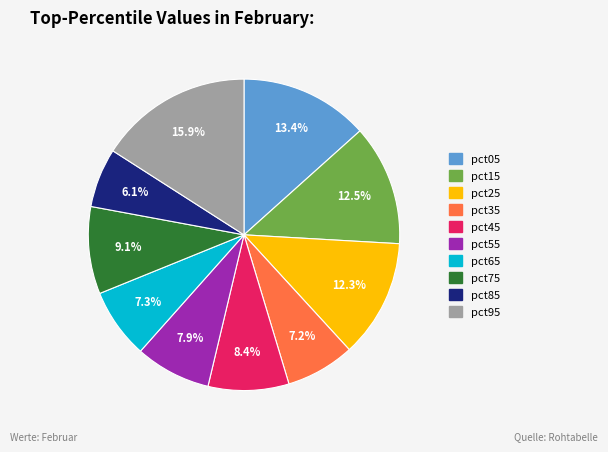

The pct85 slice represents 20% of the pie. True or false?

False